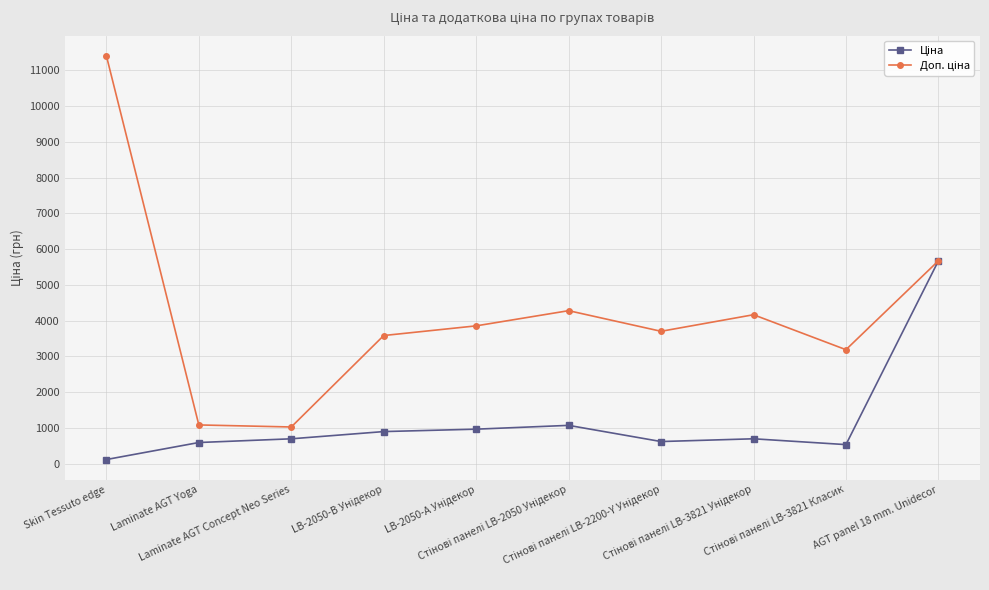

What is the greatest value displayed?

11410.0